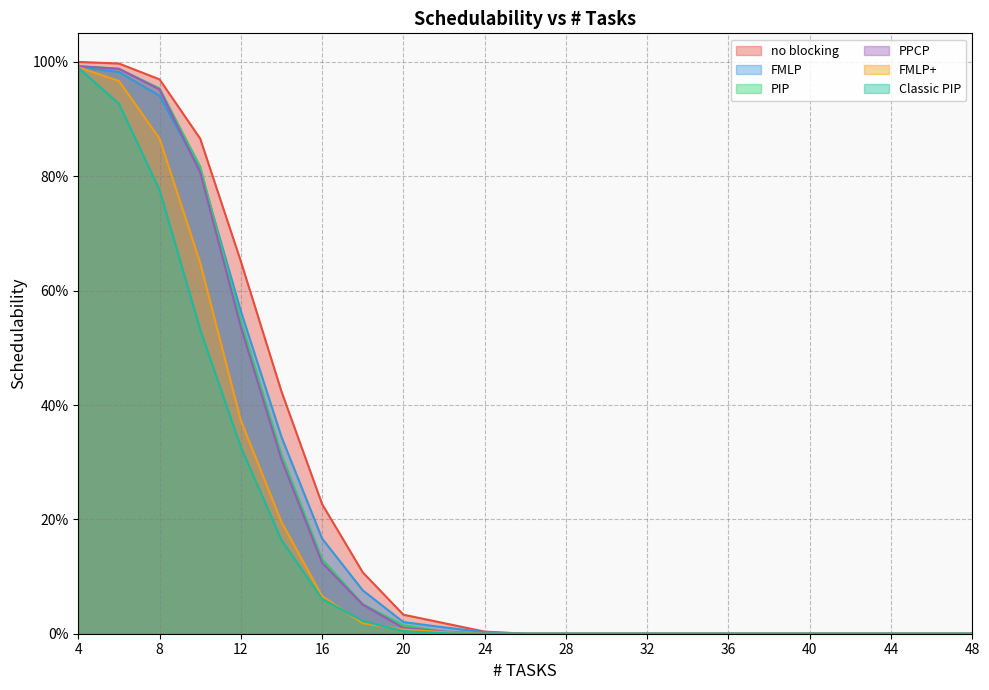

At which category is the sum across all series the highest?

4